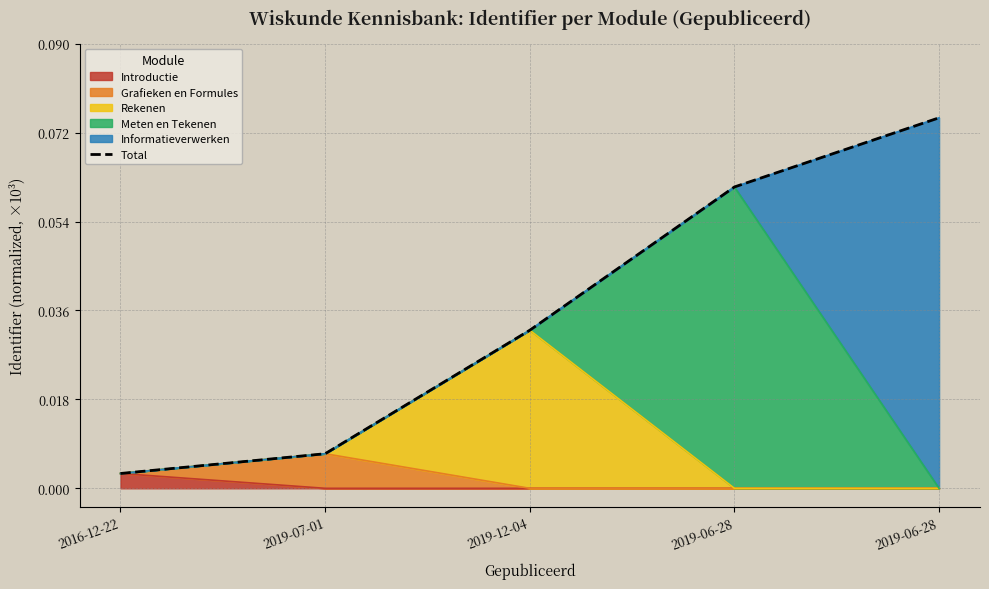

List the labels in order of value, smallest first.

2016-12-22, 2019-07-01, 2019-12-04, 2019-06-28, 2019-06-28